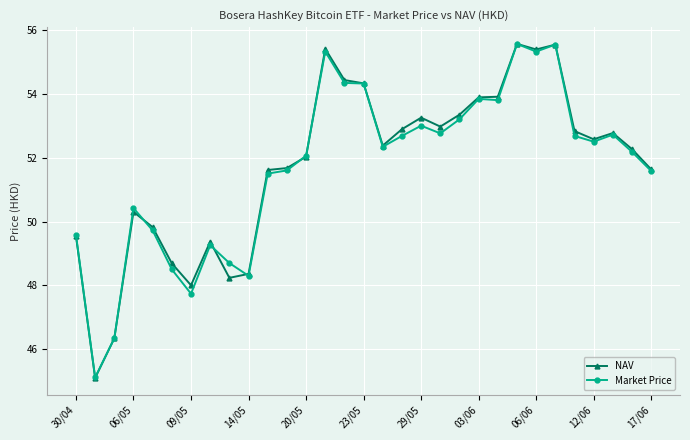

In Market Price, how many points are higher than both neighbors (excluding endpoints)?

8